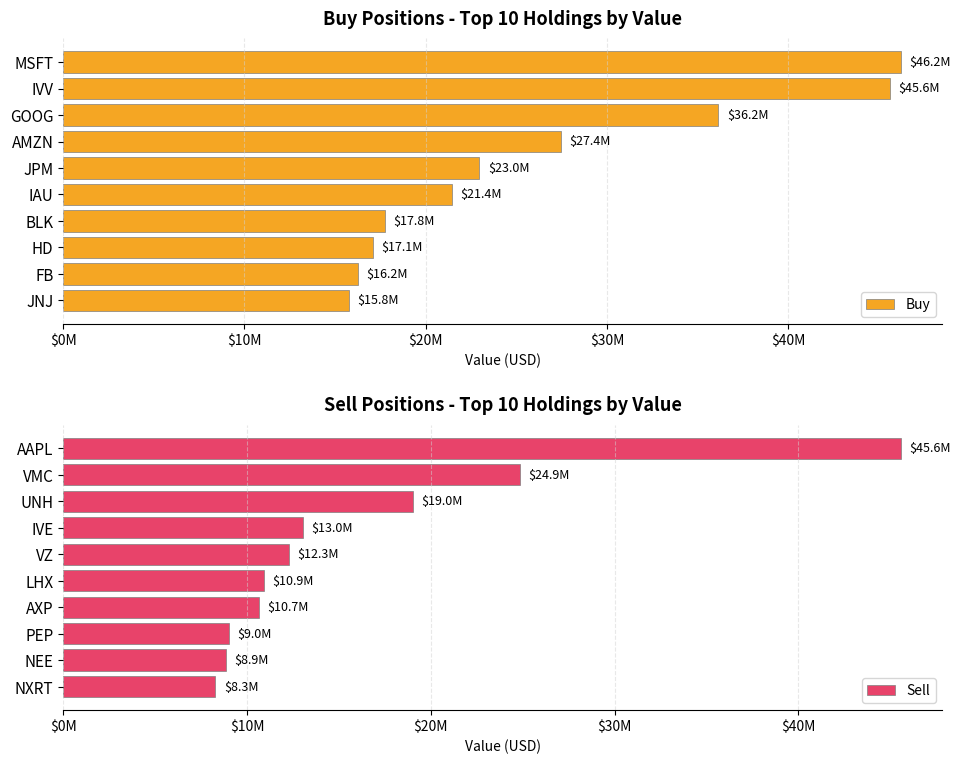

What is the average value of the Buy series?

26666900